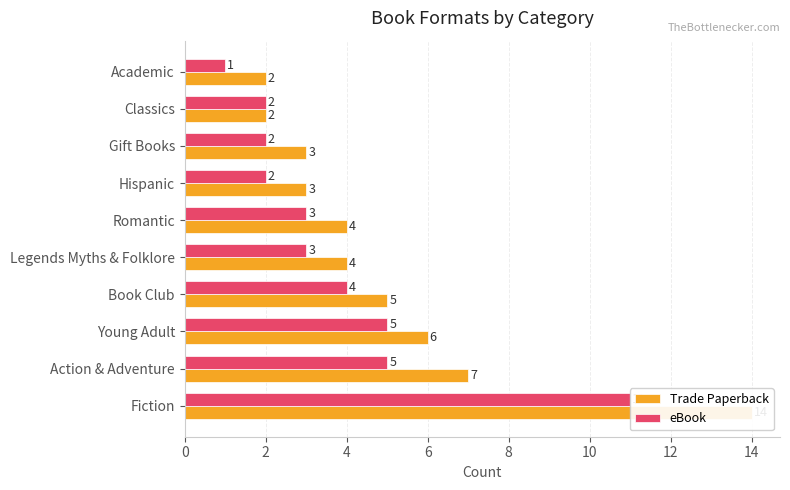

List the series in order of their peak value, highest first.

Trade Paperback, eBook